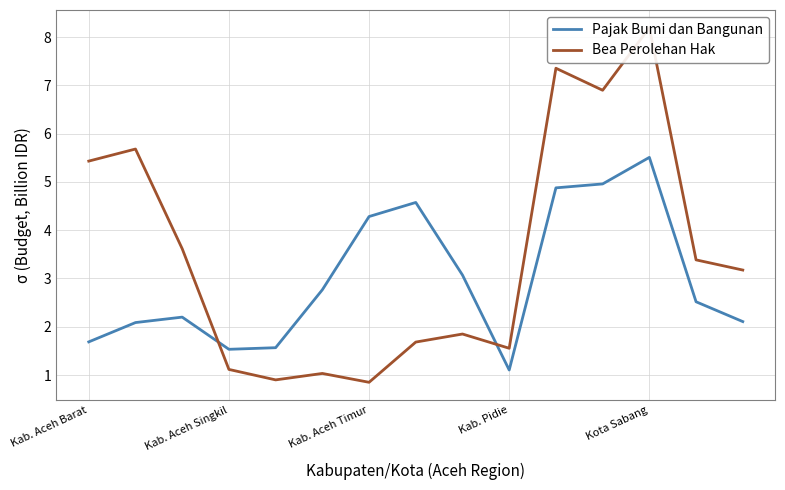

What is the highest value of the Pajak Bumi dan Bangunan series?

5.5